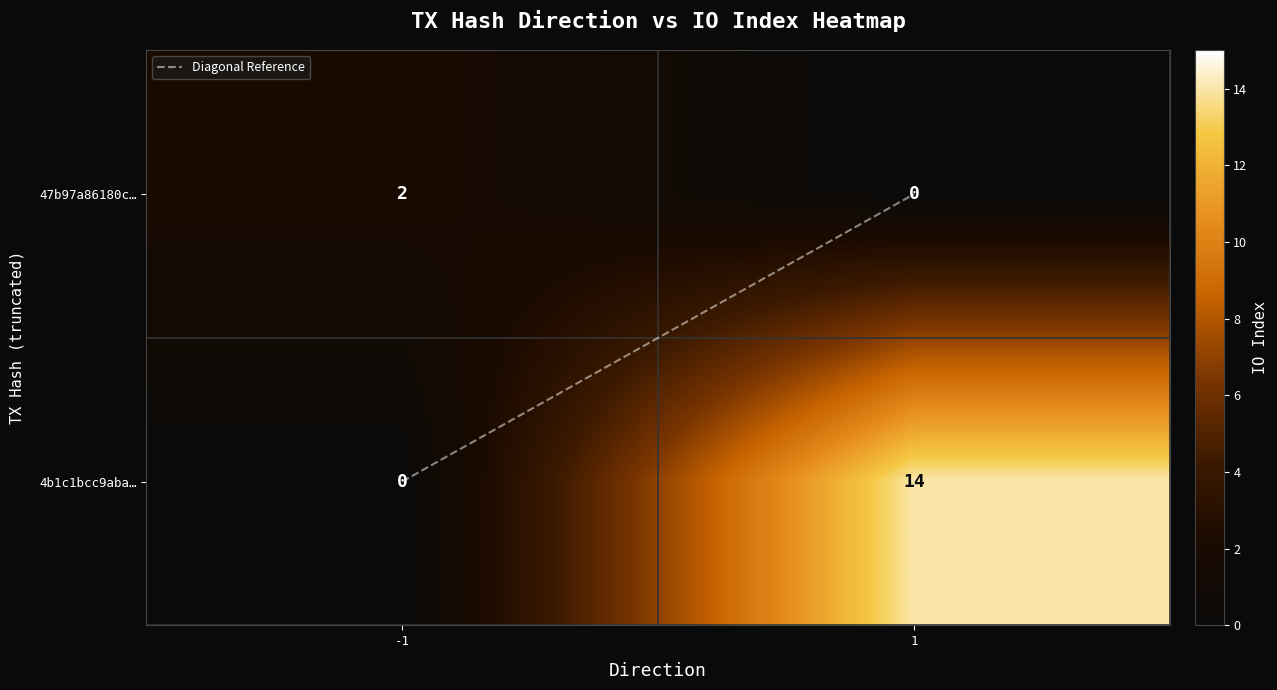

What is the maximum value shown in the chart?

14